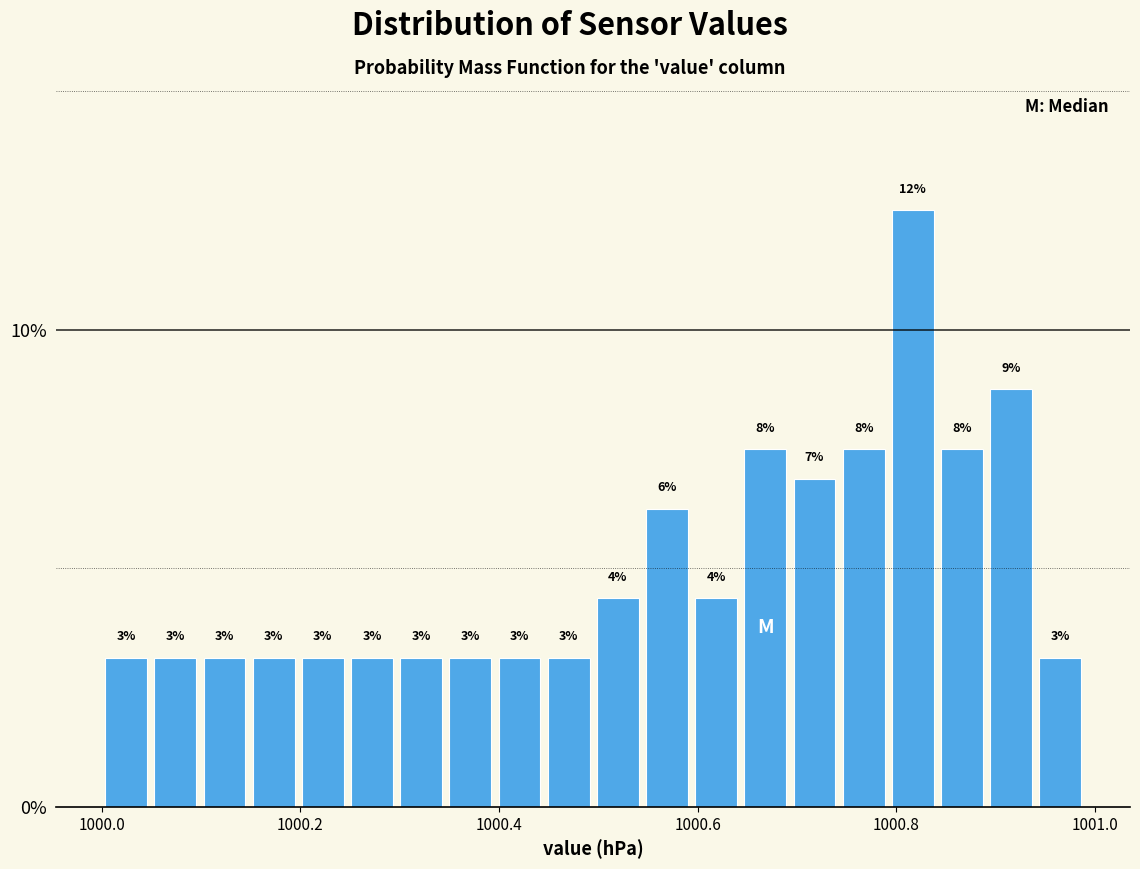

Read against the x-axis, roughly where is the centre of the tallest bar?

1000.82